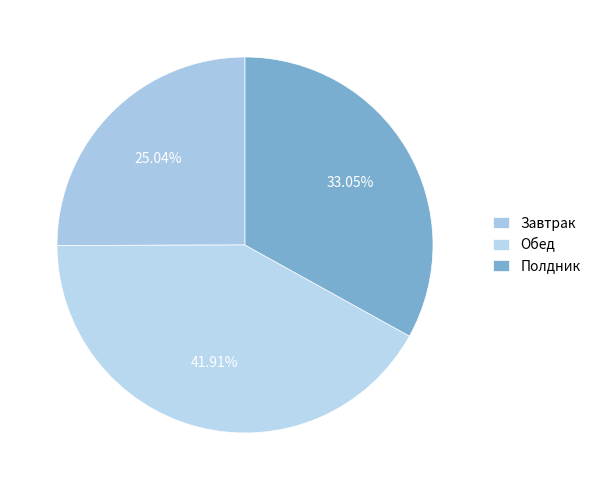

What is the change in value from Завтрак to Полдник?

+122.9